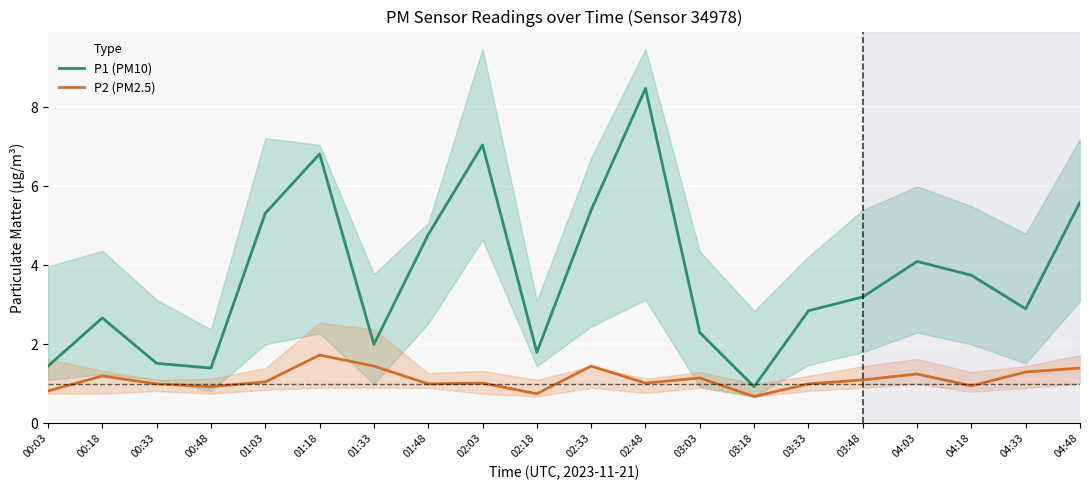

Rank the series by their maximum value, from highest to lowest.

P1 (PM10), P2 (PM2.5)